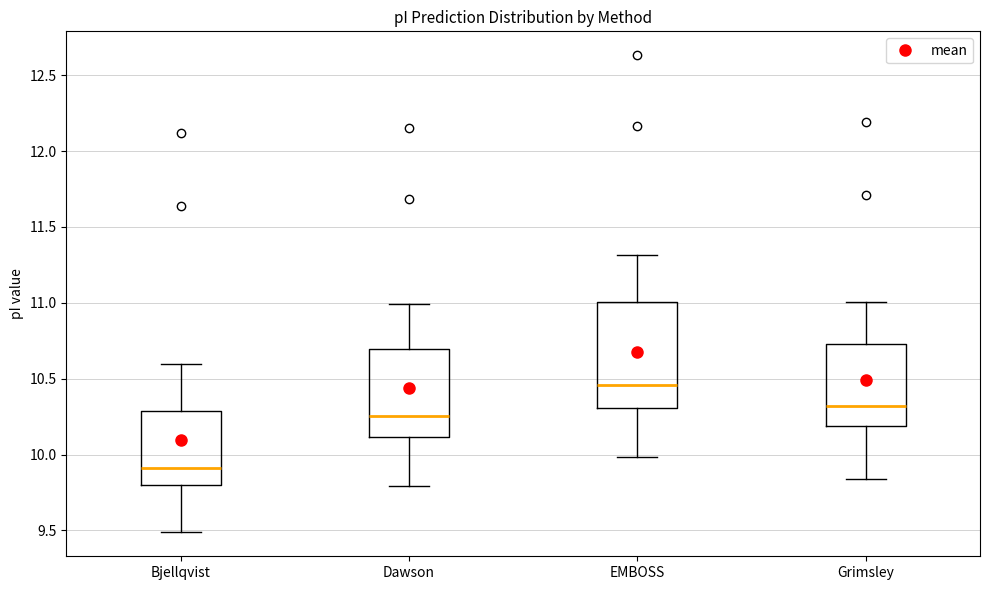

Comparing the boxes themselves (not the whiskers), which one is the tallest?

EMBOSS